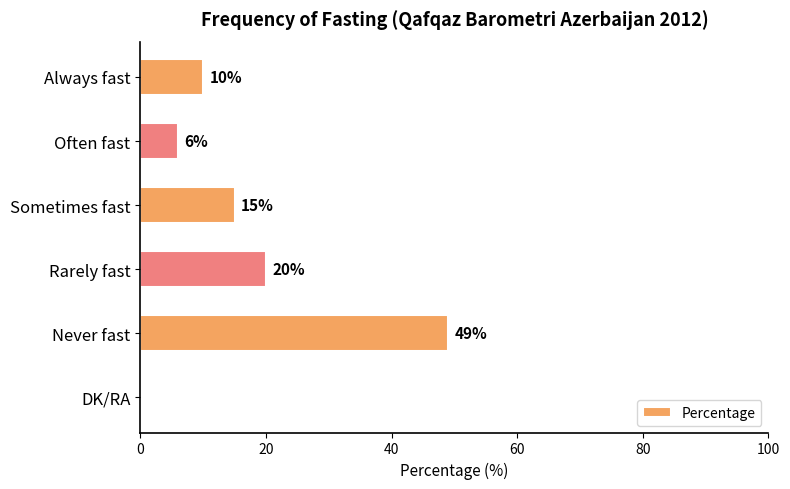

Where is the data nearest to the value 24?

Rarely fast